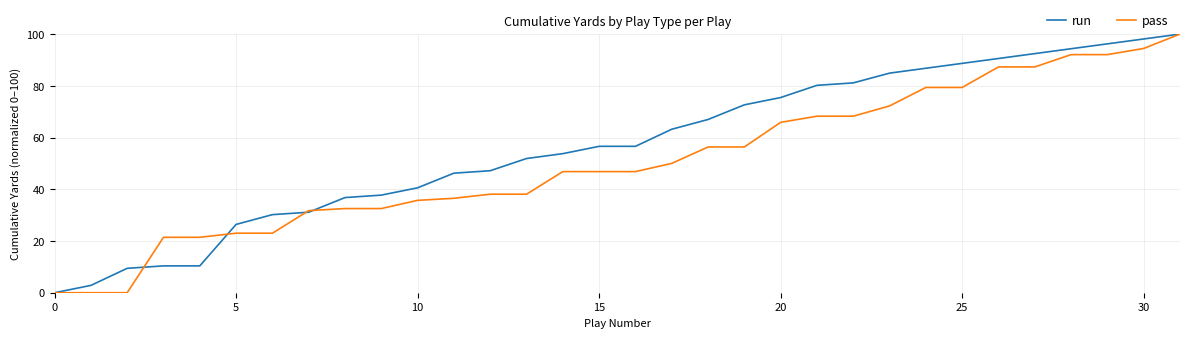

List the series in order of their overall mean, highest first.

run, pass